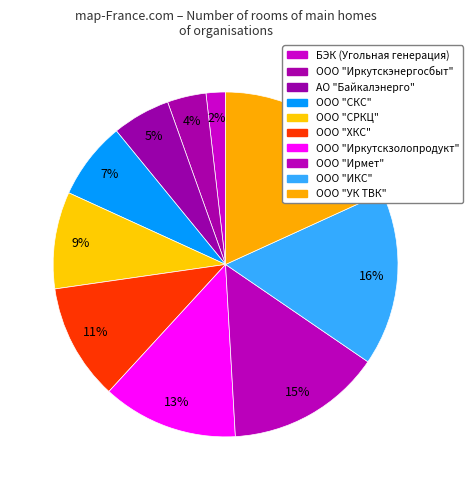

What percentage is the ООО "ХКС" slice, to the nearest percent?

11%